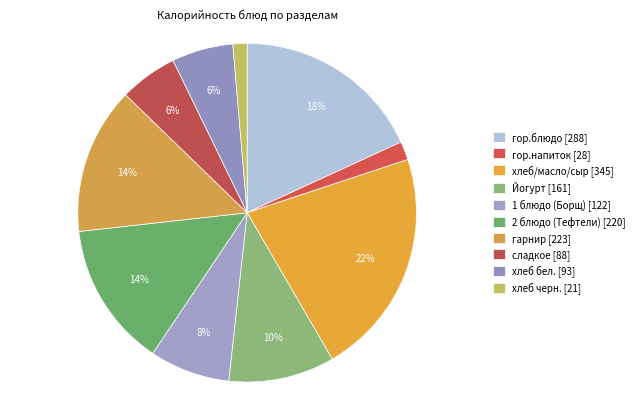

True or false: хлеб бел. accounts for 6% of the total.

True